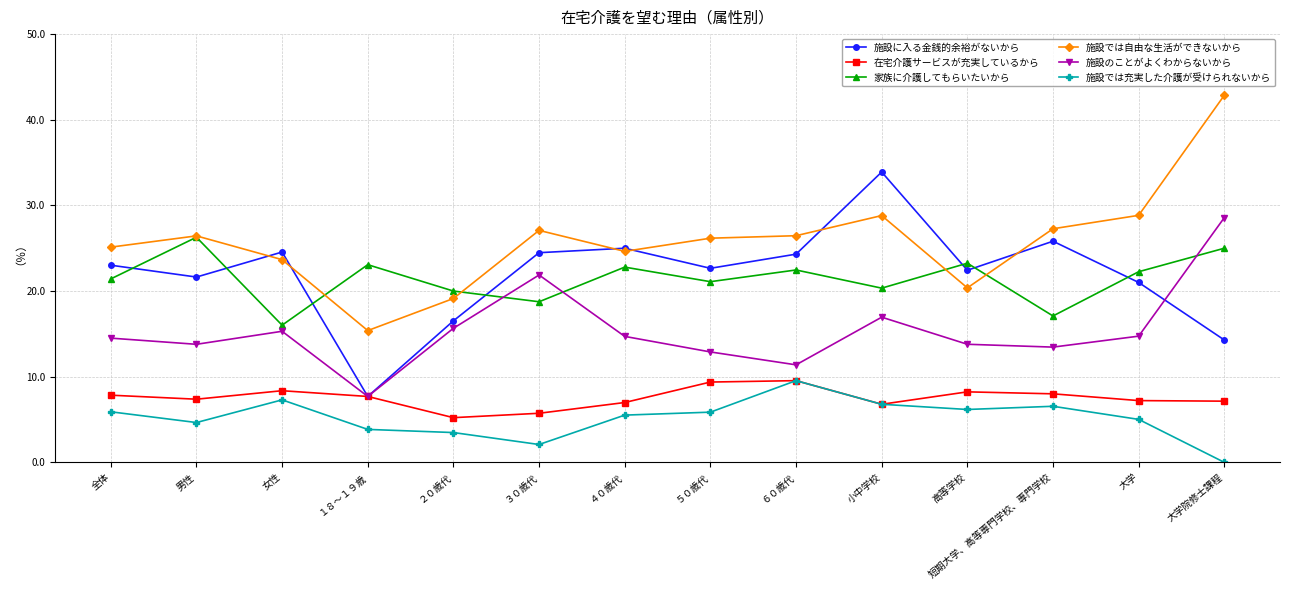

At which label does 施設では自由な生活ができないから first exceed 26?

男性